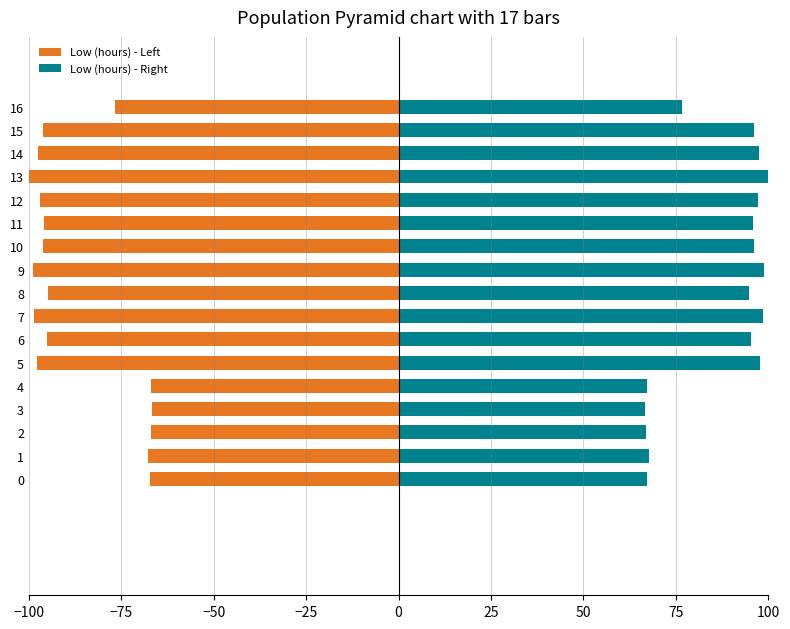

Where is Low (hours) - Left nearest to the value -83?

16